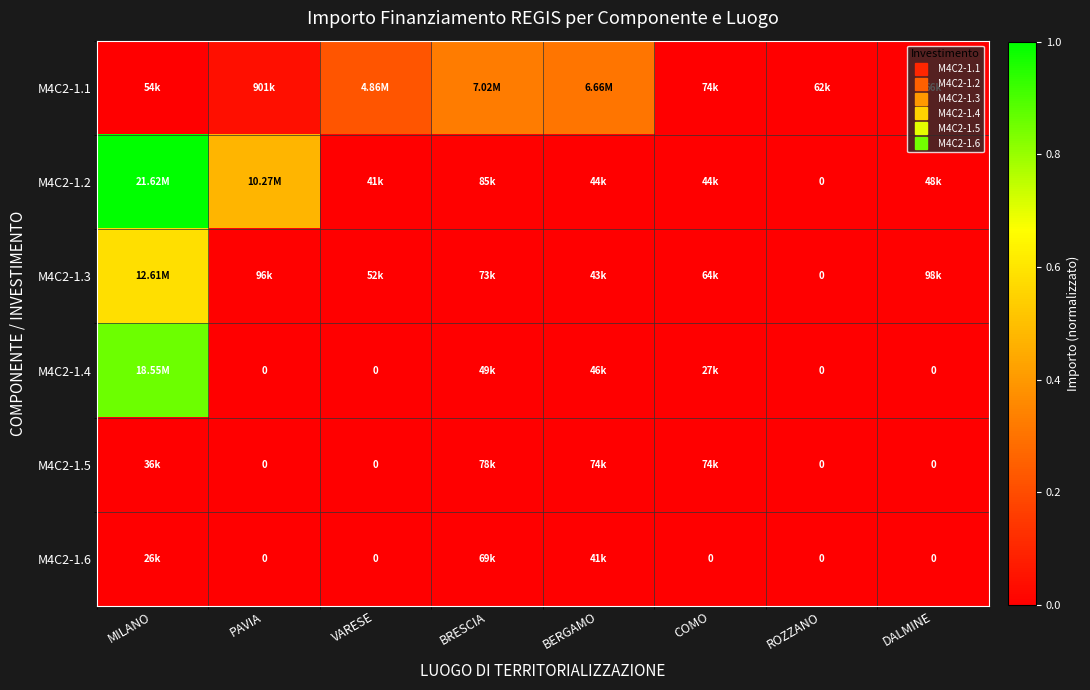

Which series changed the most between MILANO and VARESE?

M4C2-1.2